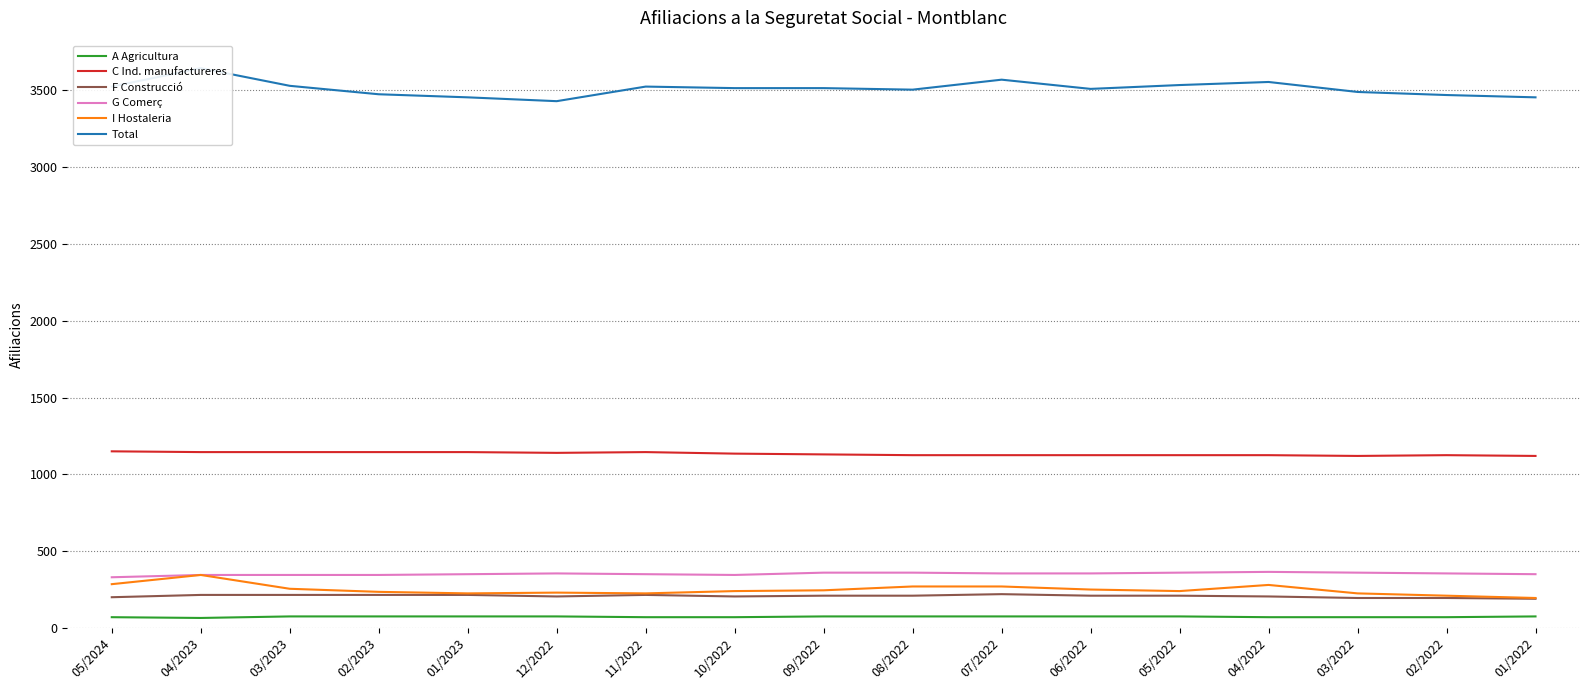

Is it true that G Comerç equals 350 at 01/2022?

True